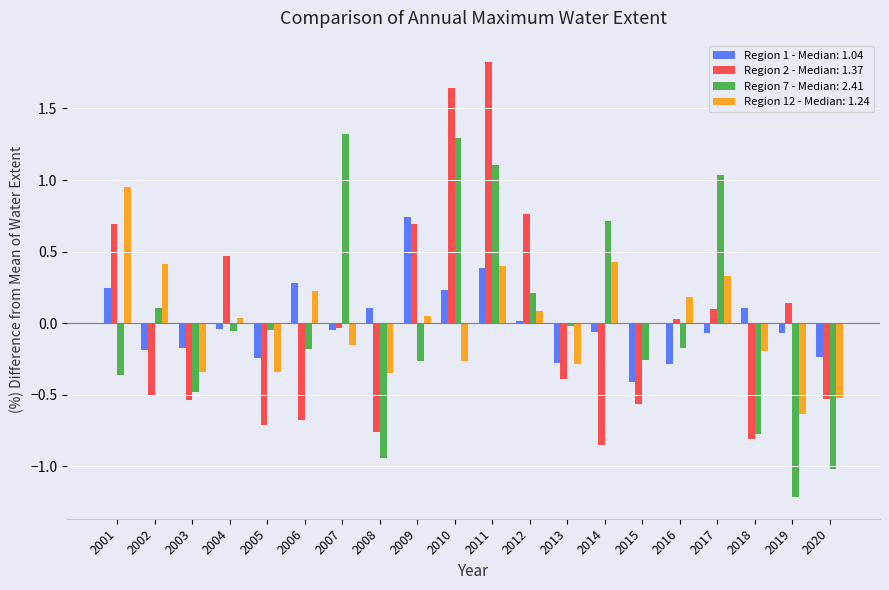

What are all the series names shown in the legend?

Region 1 - Median: 1.04, Region 2 - Median: 1.37, Region 7 - Median: 2.41, Region 12 - Median: 1.24